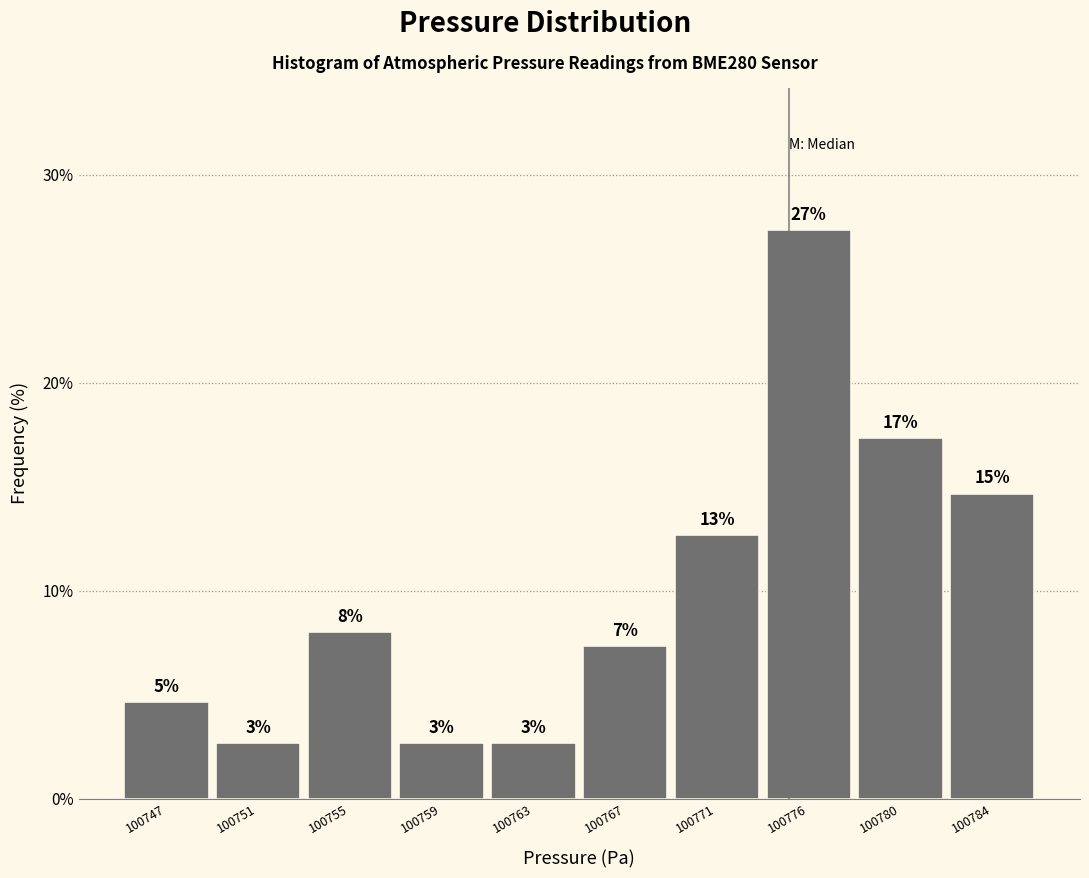

How many bars are there in total?

10